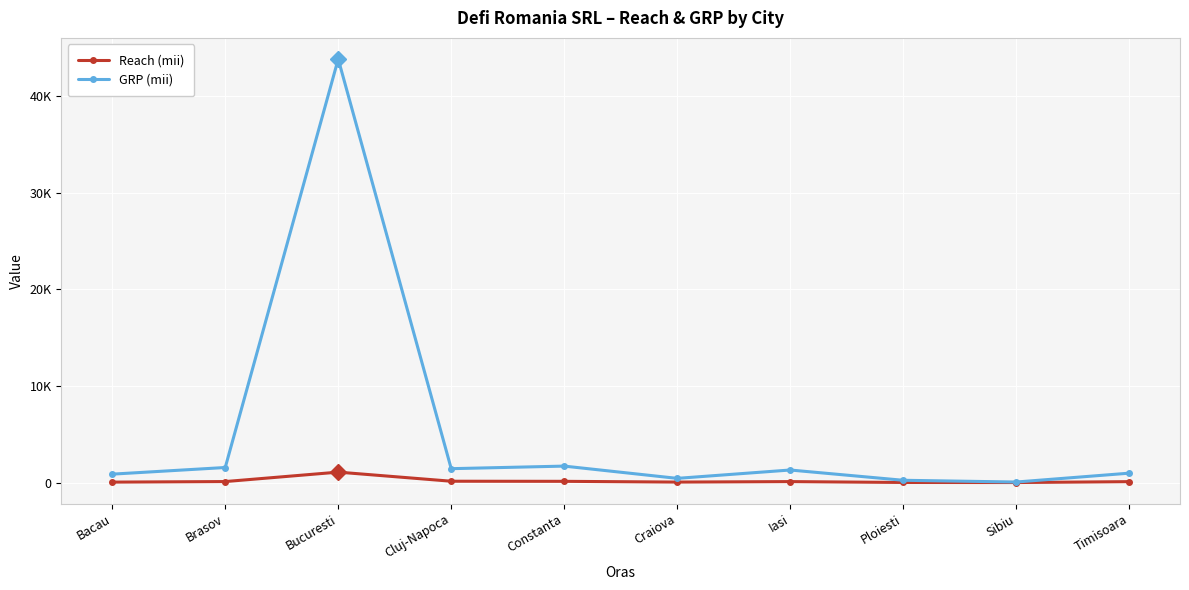

Is it true that Reach (mii) equals 78 at Cluj-Napoca?

False